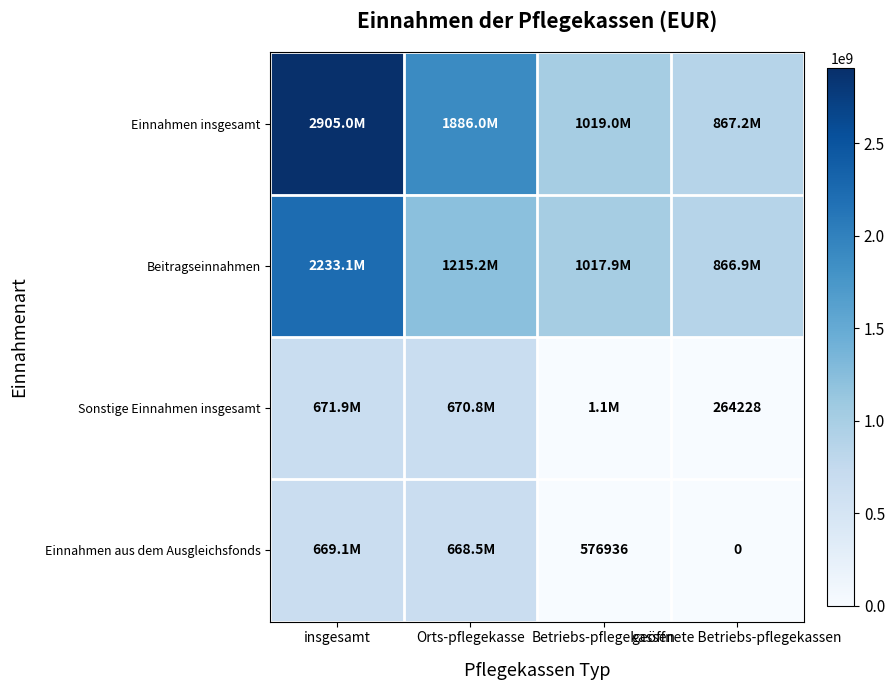

What is the total value across all series at Orts-pflegekasse?

4440584640.1